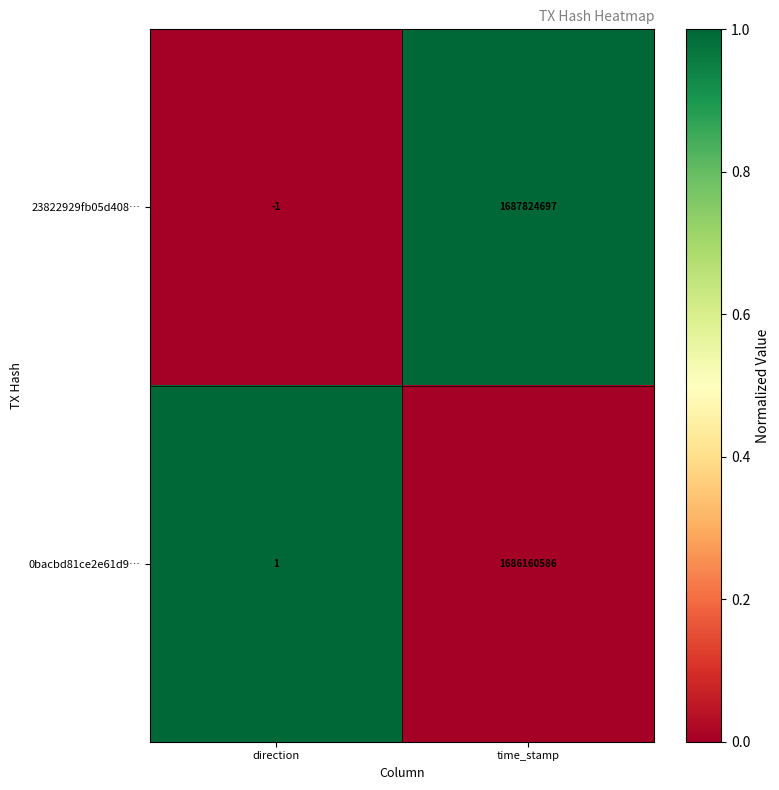

At time_stamp, list the series in order from smallest to largest.

0bacbd81ce2e61d9…, 23822929fb05d408…